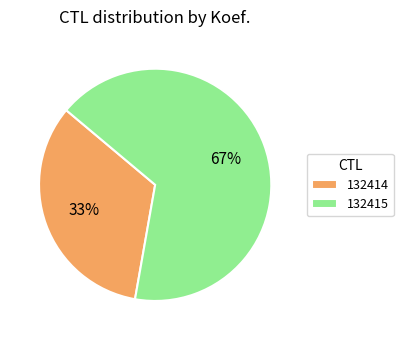

What percentage is the 132414 slice, to the nearest percent?

33%